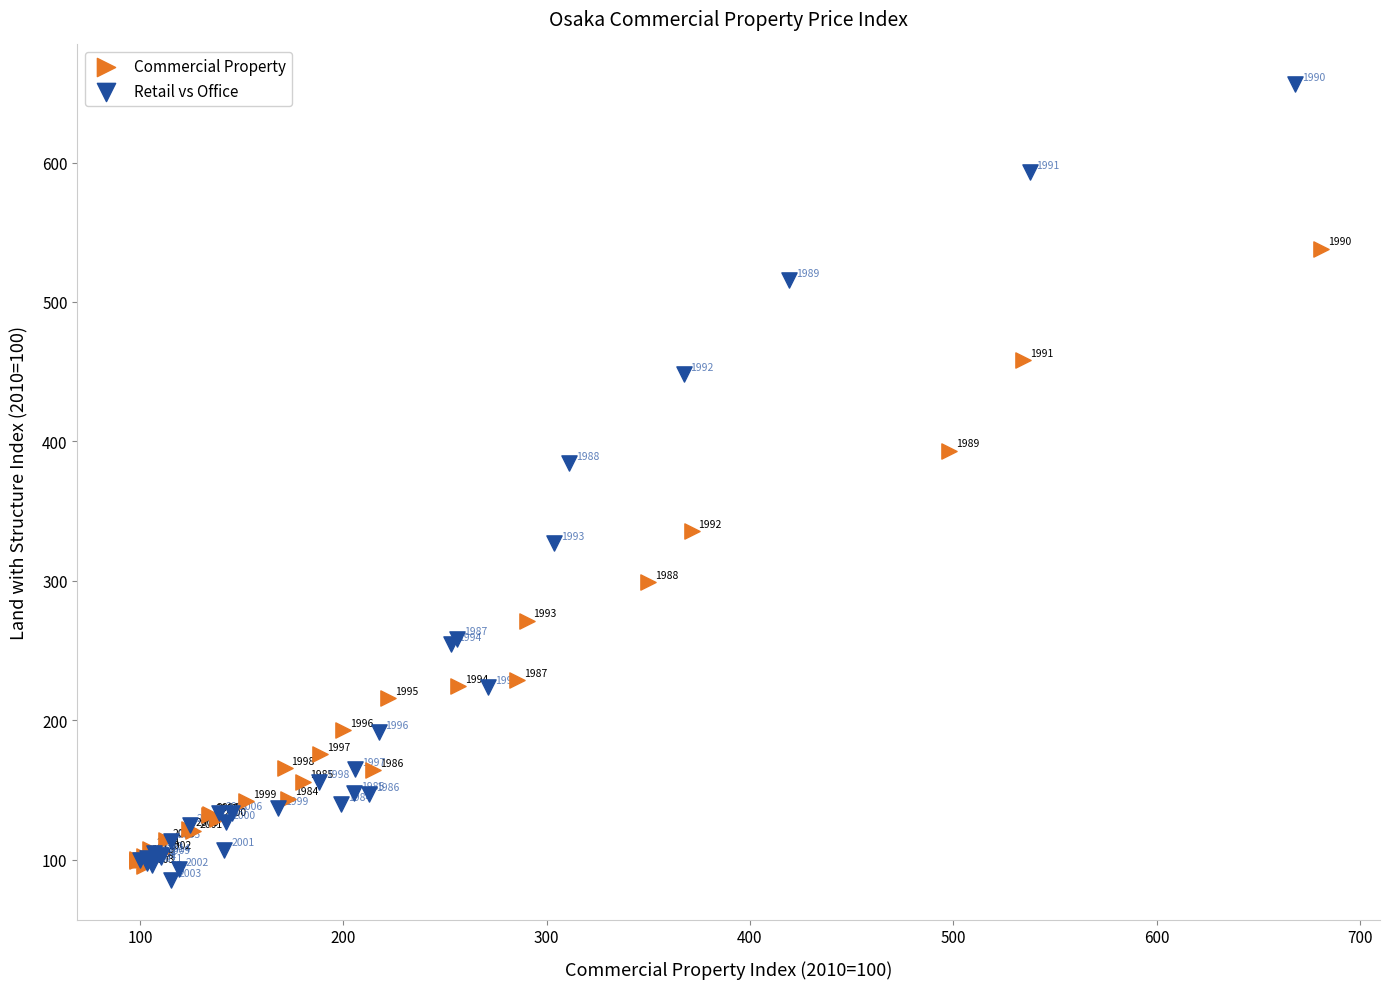

Which series contains the highest Y value?

Retail vs Office